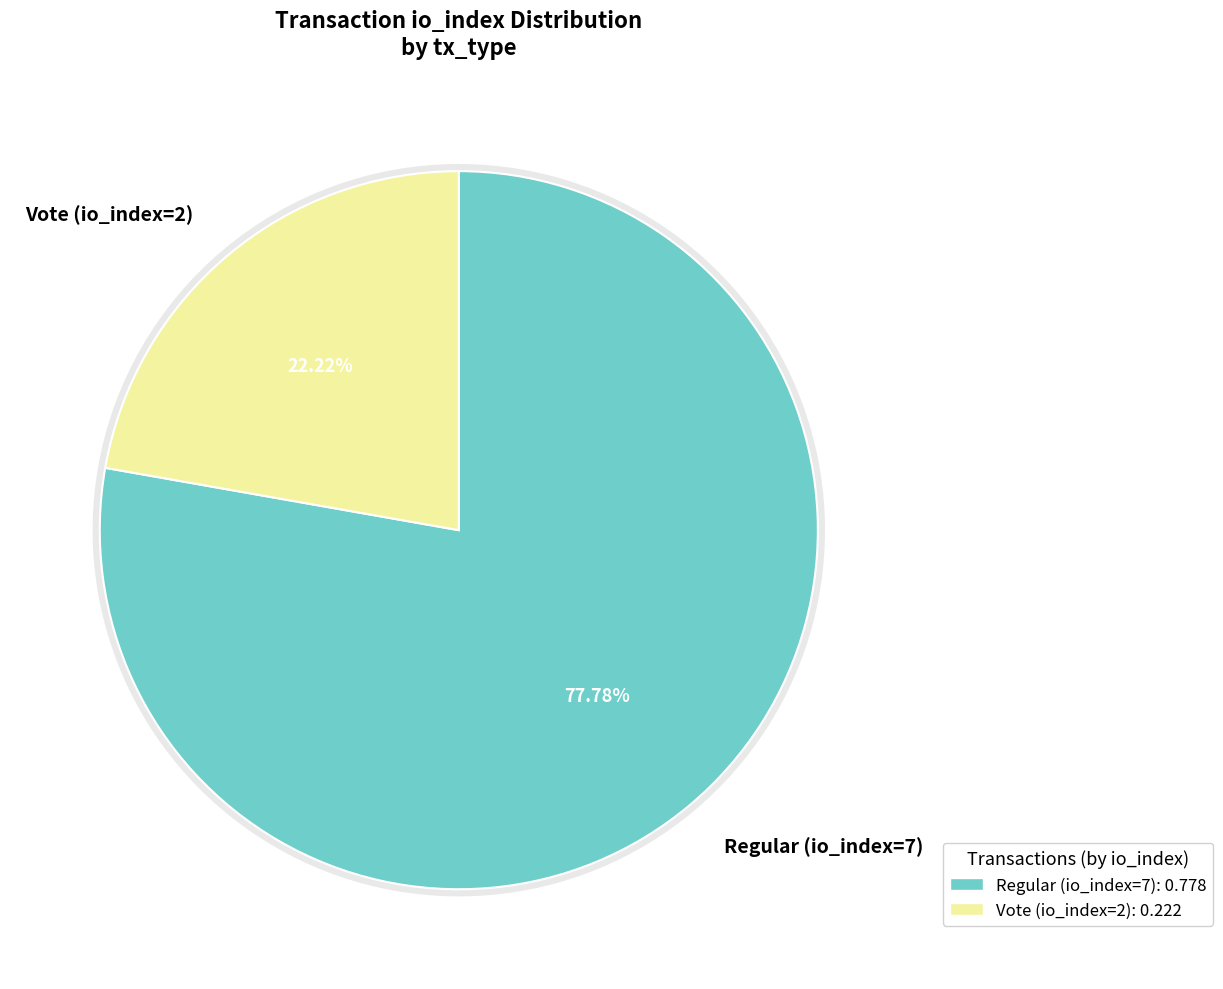

True or false: Regular (io_index=7) accounts for 78% of the total.

True